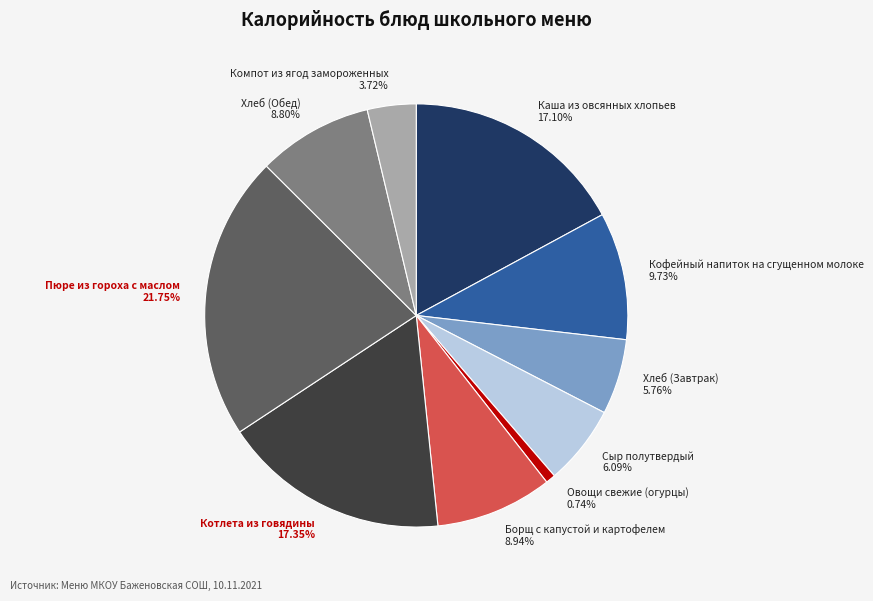

How many segments does this pie chart have?

10